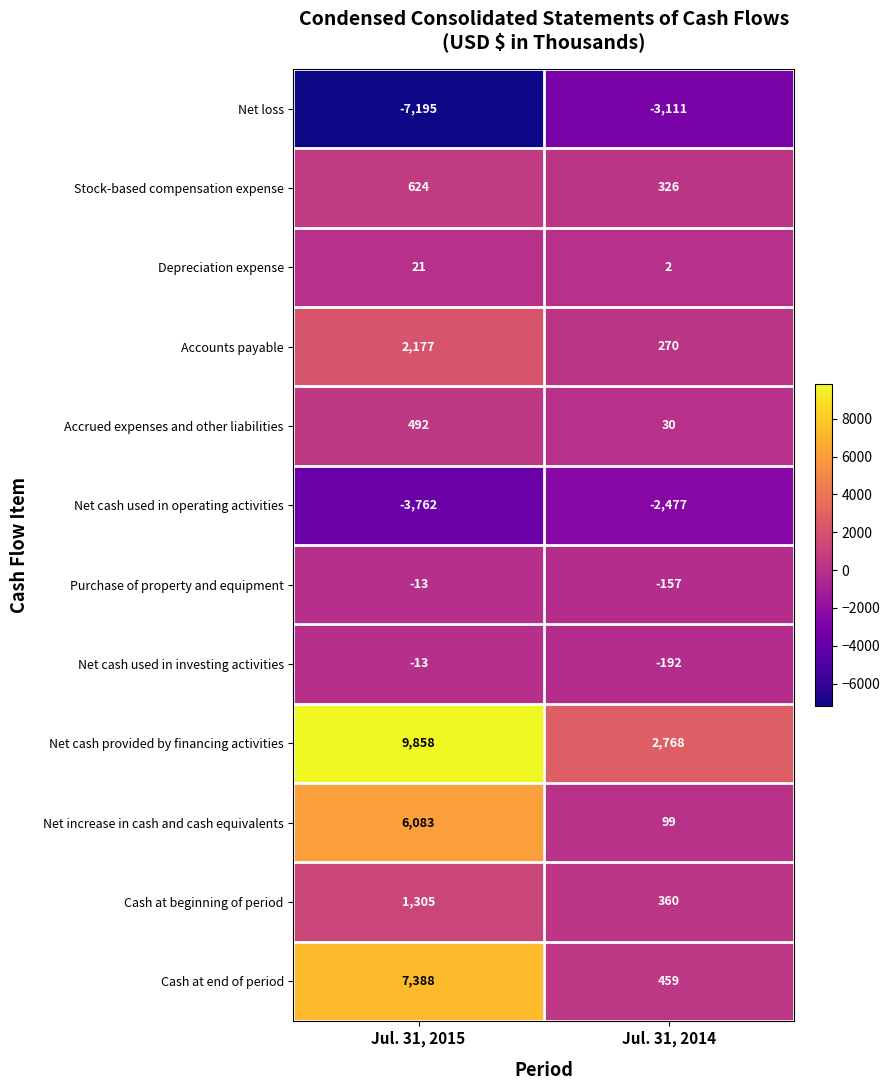

At which label does Cash at end of period reach its minimum?

Jul. 31, 2014